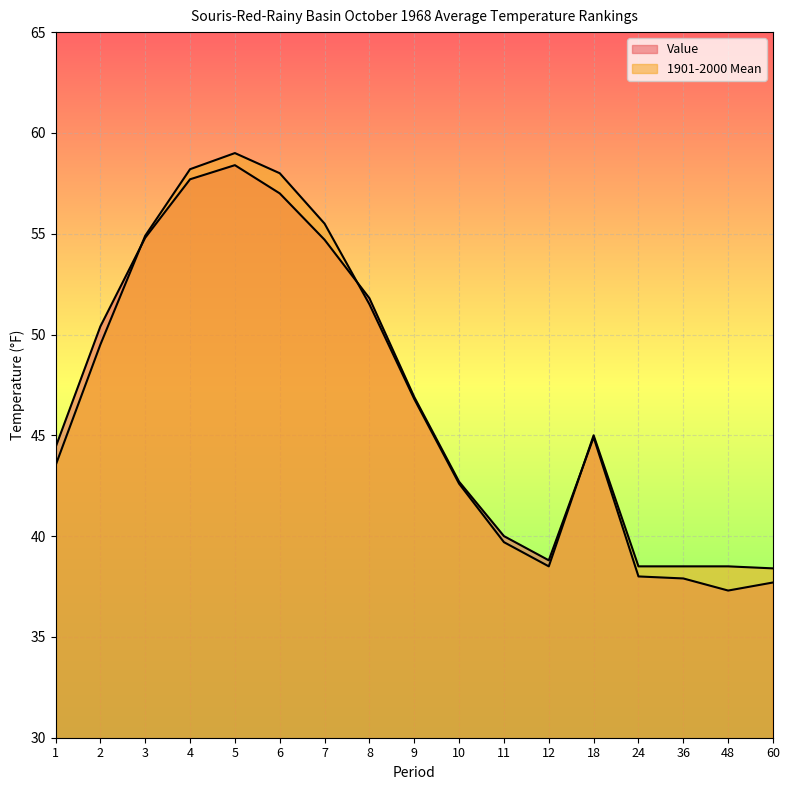

At which category is the sum across all series the highest?

5